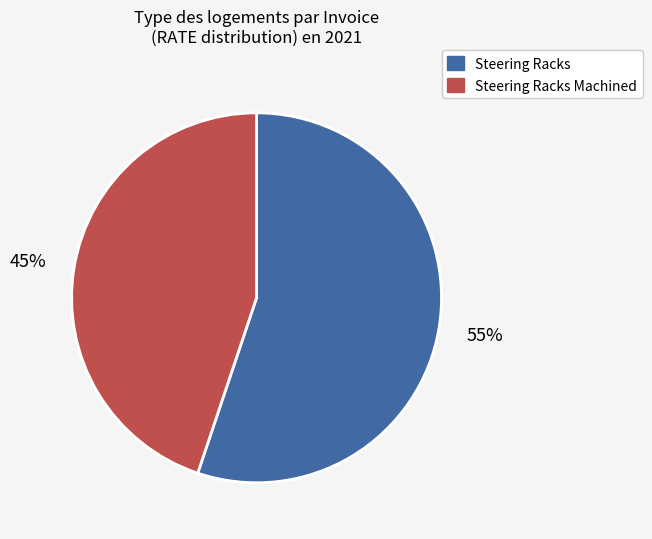

To the nearest percent, what is the average slice percentage?

50%